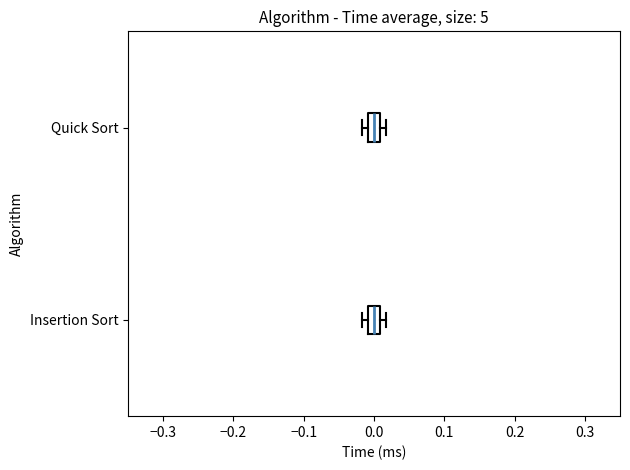

Reading bottom to top, read every box against the x-axis: the position of its median line, the range the box covers, and the ends of its whiskers. The values are not printed on the chart, so give them approximately, as read against the axis.

Insertion Sort: median 0.00, box -0.01 to 0.01, whiskers -0.02 to 0.02
Quick Sort: median 0.00, box -0.01 to 0.01, whiskers -0.02 to 0.02